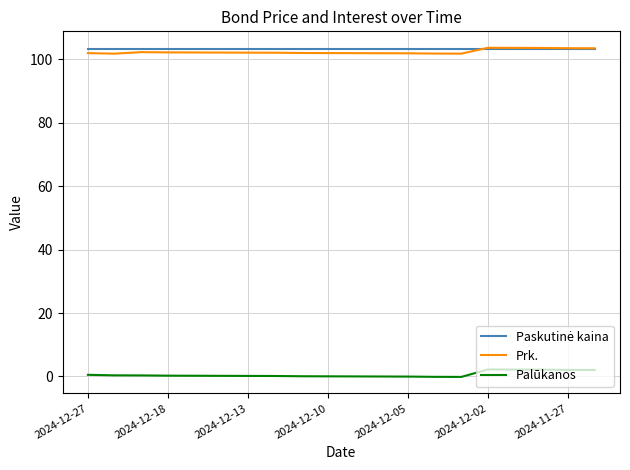

What is the greatest value displayed?

103.7